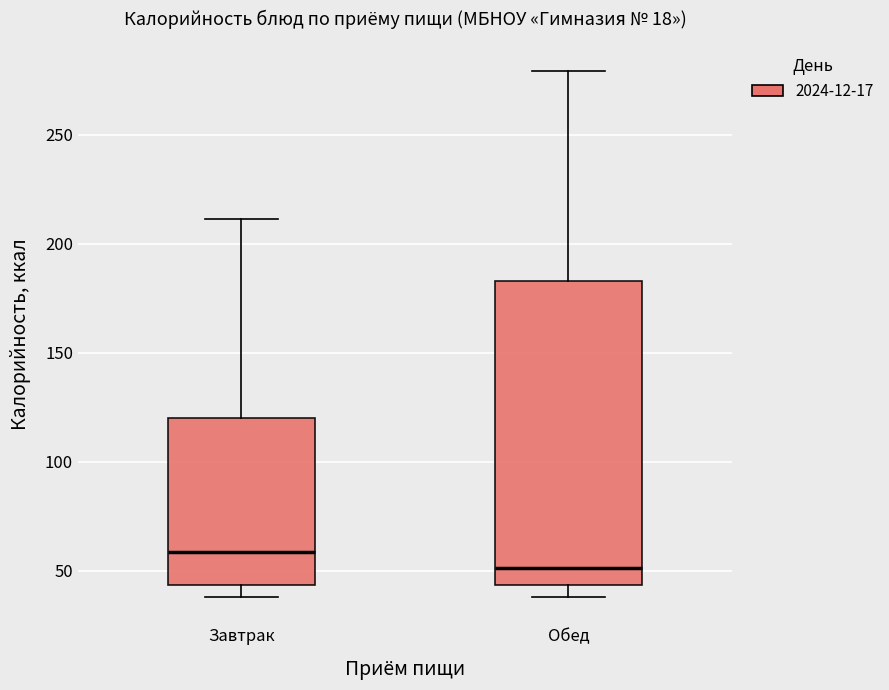

Comparing the boxes themselves (not the whiskers), which one is the tallest?

Обед